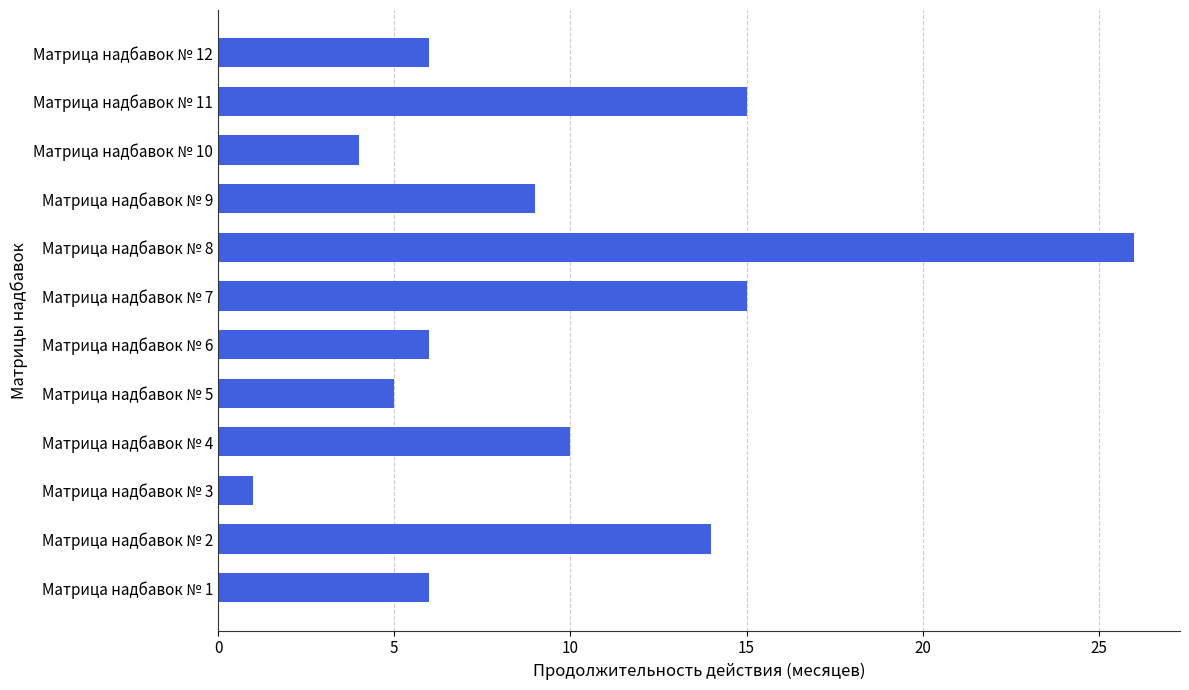

Which category has the highest value across all series?

Матрица надбавок № 8